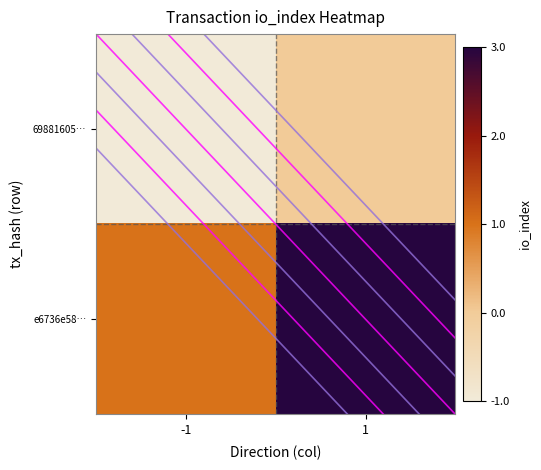

Reading left to right, transcribe all the data shown in this chart.

69881605…: -1=-1	1=0
e6736e58…: -1=1	1=3